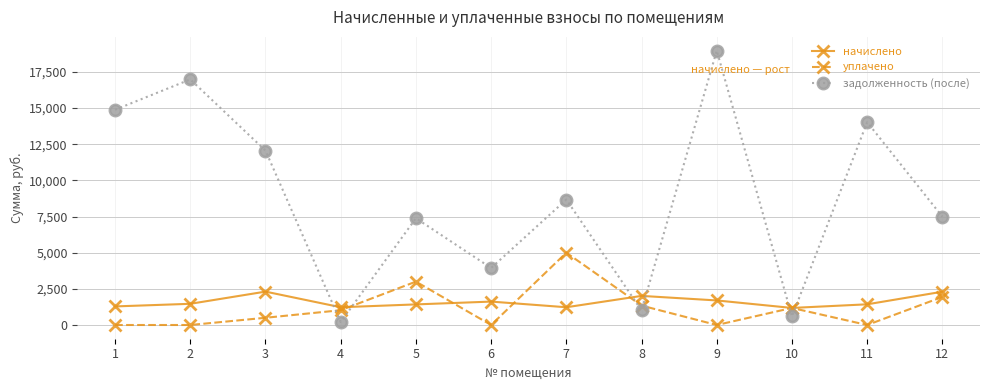

True or false: уплачено has more than 1 interior local peaks.

True